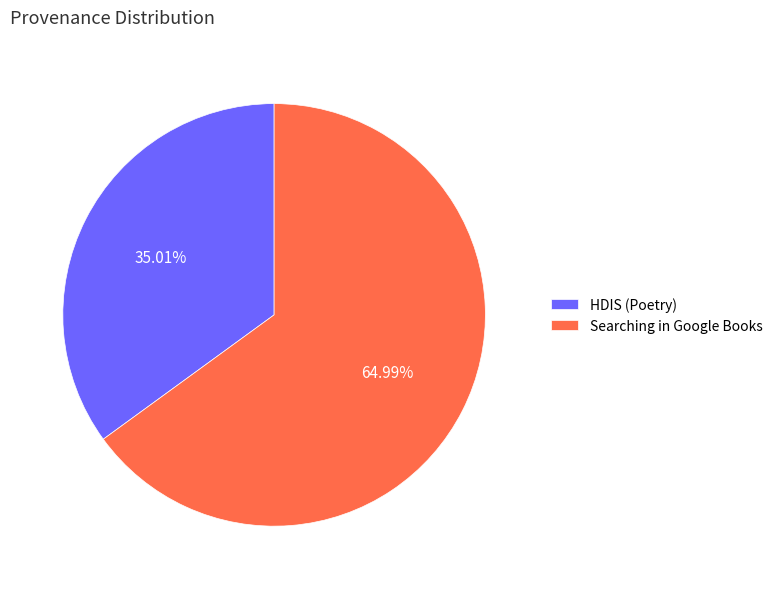

Which has a higher value, HDIS (Poetry) or Searching in Google Books?

Searching in Google Books